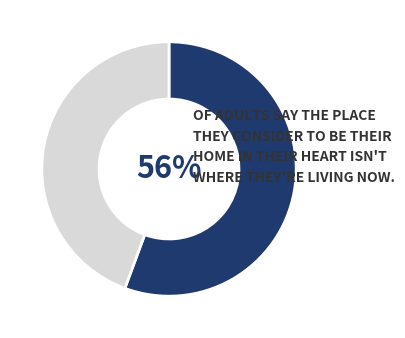

Does any single category account for the majority?

Yes